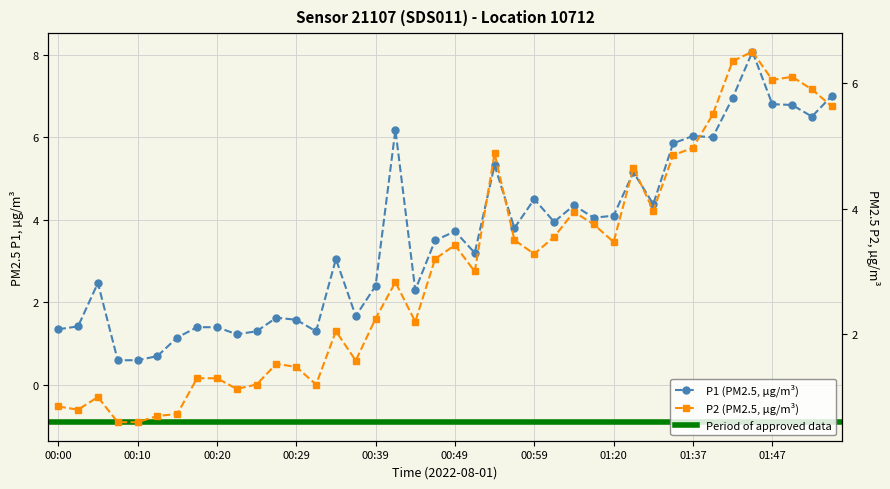

What is the difference between the maximum and second lowest values in the P1 series?

7.5